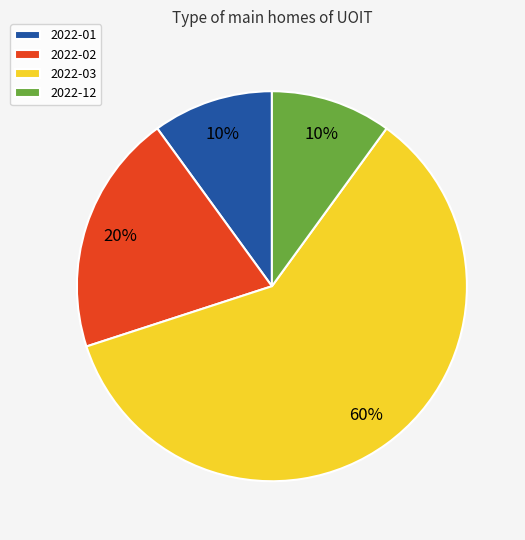

Is there any slice that represents more than half of the pie?

Yes